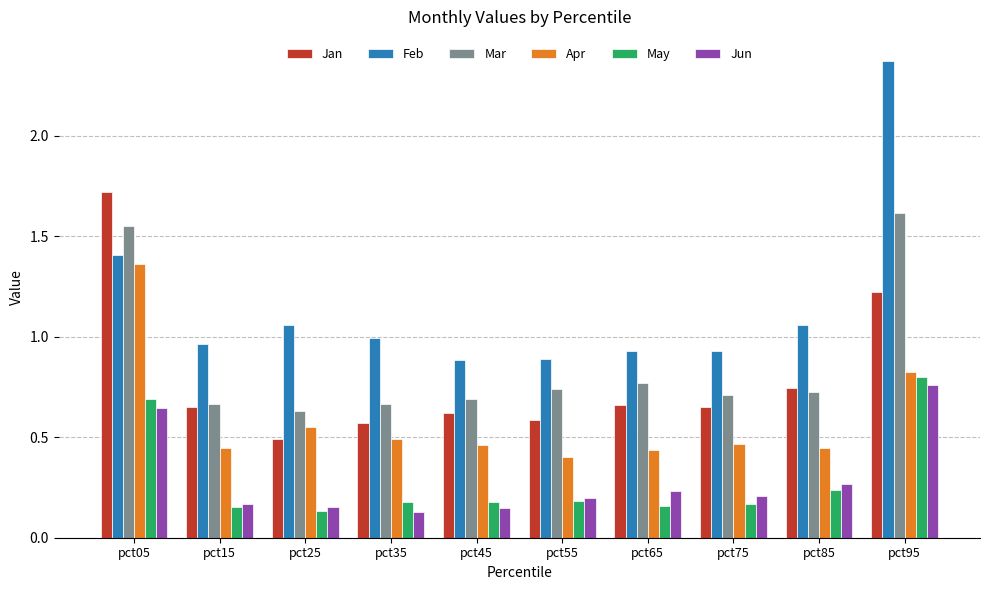

What is the maximum value for Jan?

1.7